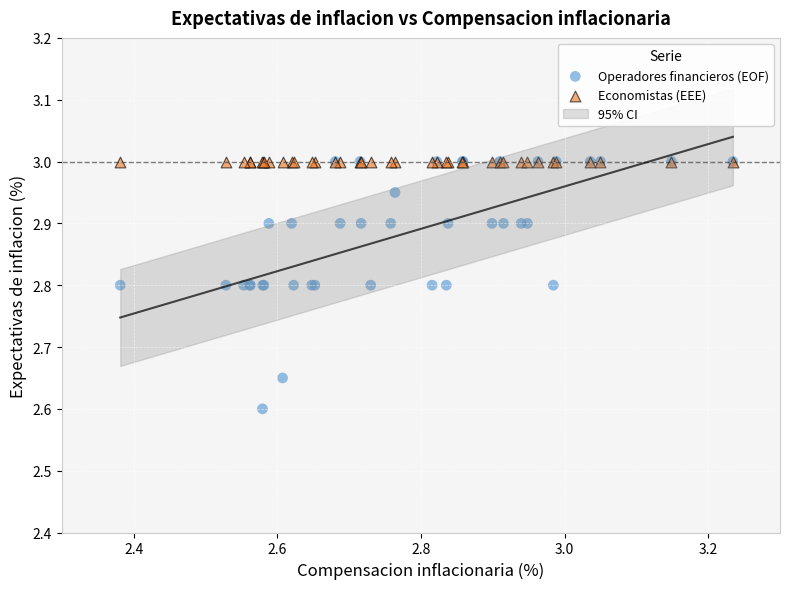

Which series contains the lowest Y value?

Operadores financieros (EOF)